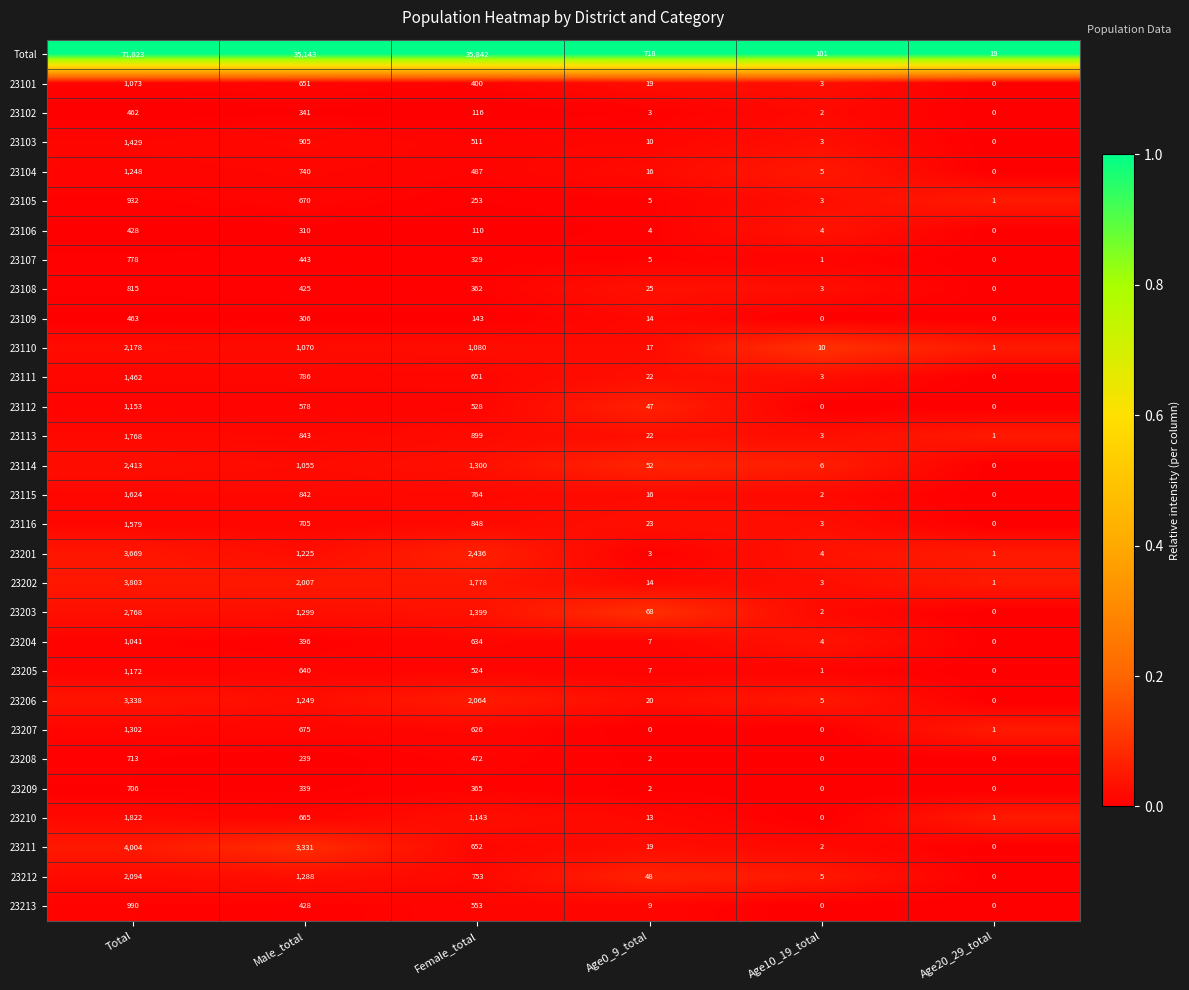

At which category is the sum across all series the highest?

Total